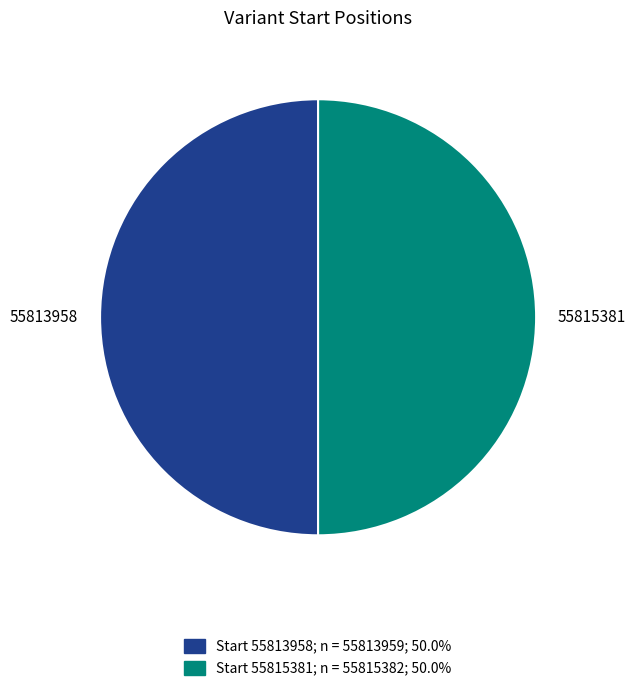

Approximately how many times larger is the value at 55815381 compared to 55813958?

1.0